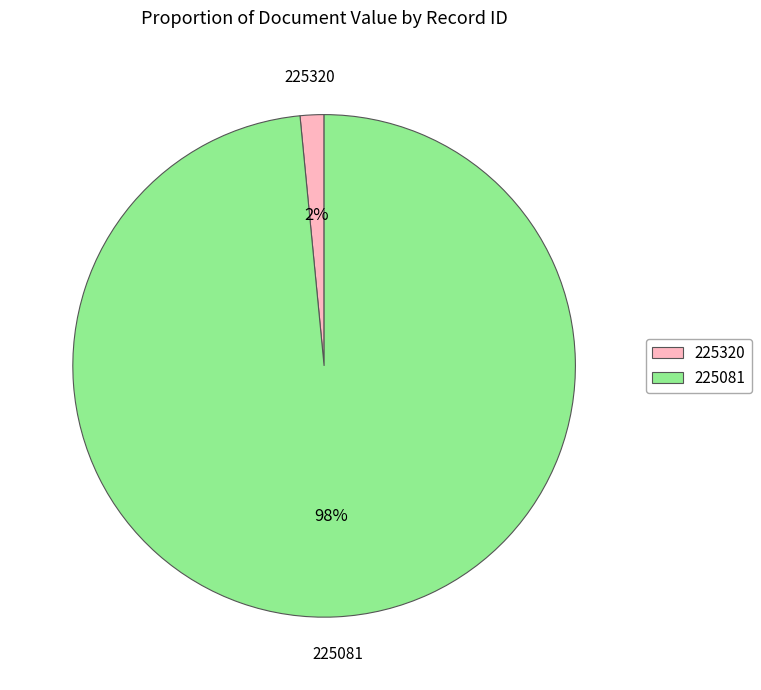

Does any single category account for the majority?

Yes